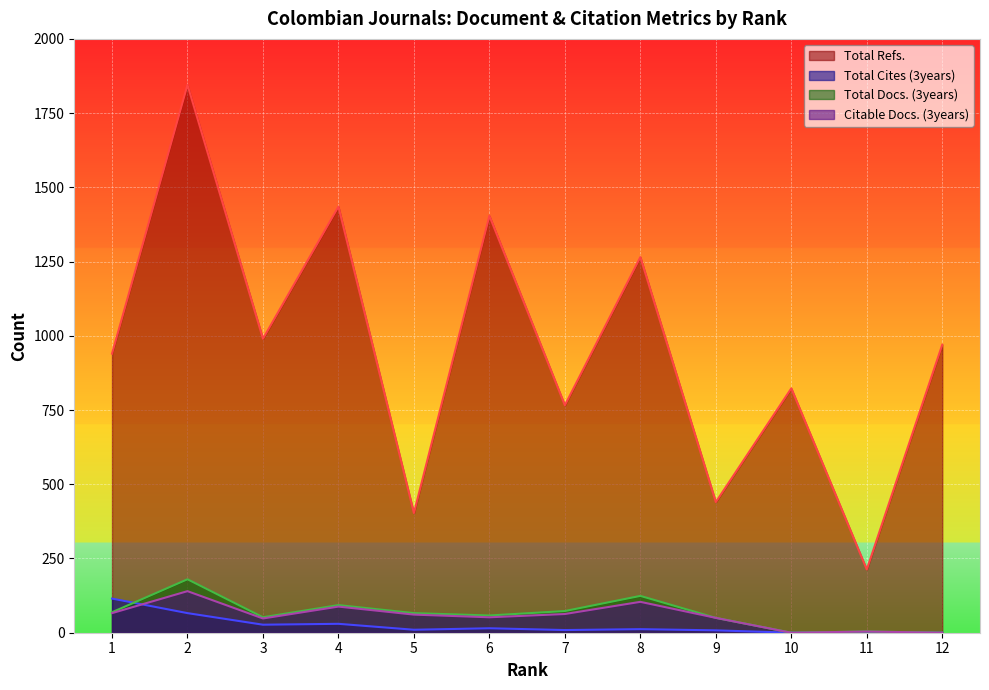

At how many categories does at least one series exceed 1540?

1